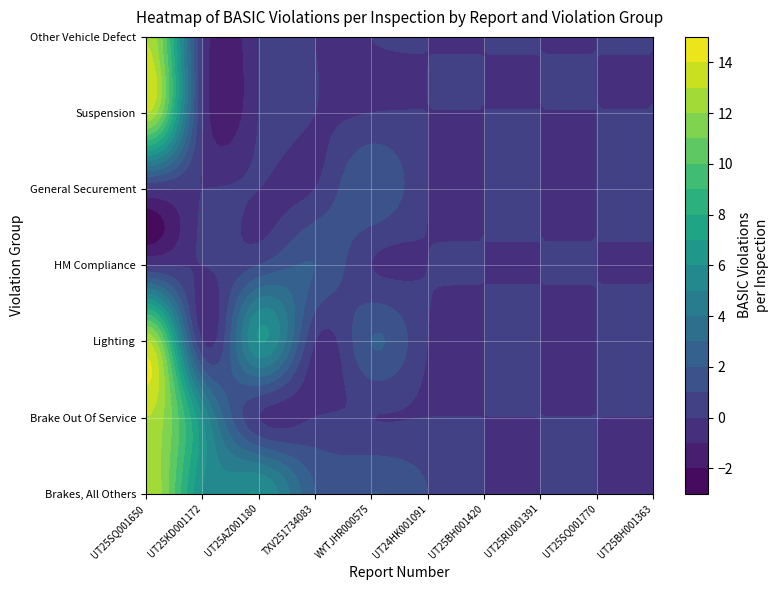

Which has a higher value, TXV251734083 or UT25SQ001770?

TXV251734083